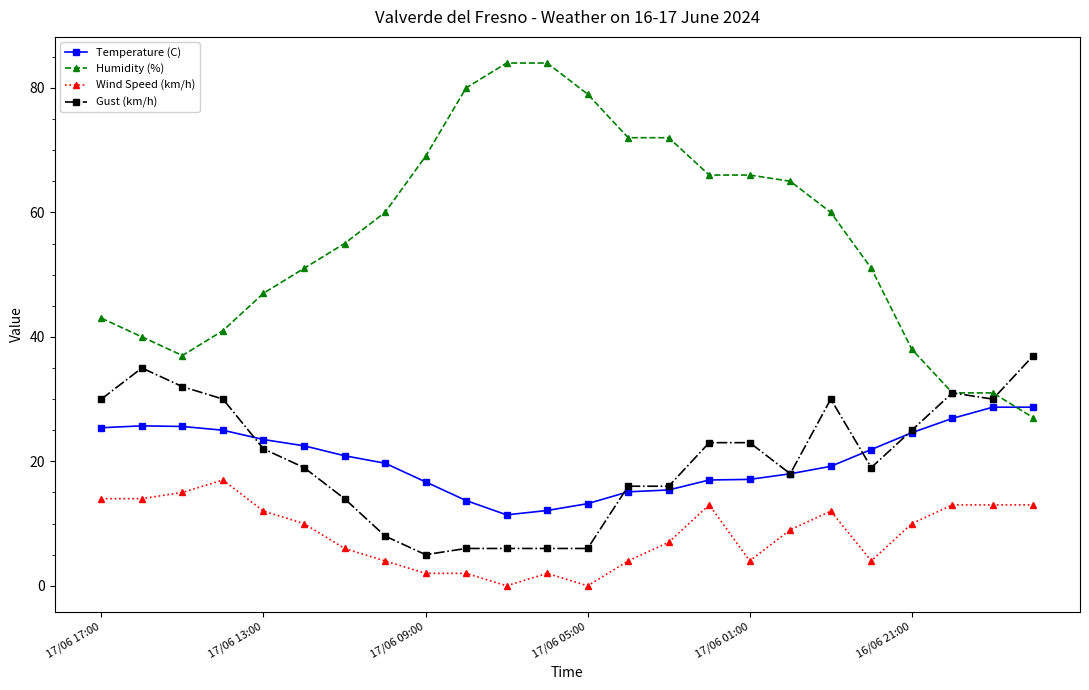

Rank the series by their maximum value, from highest to lowest.

Humidity (%), Gust (km/h), Temperature (C), Wind Speed (km/h)